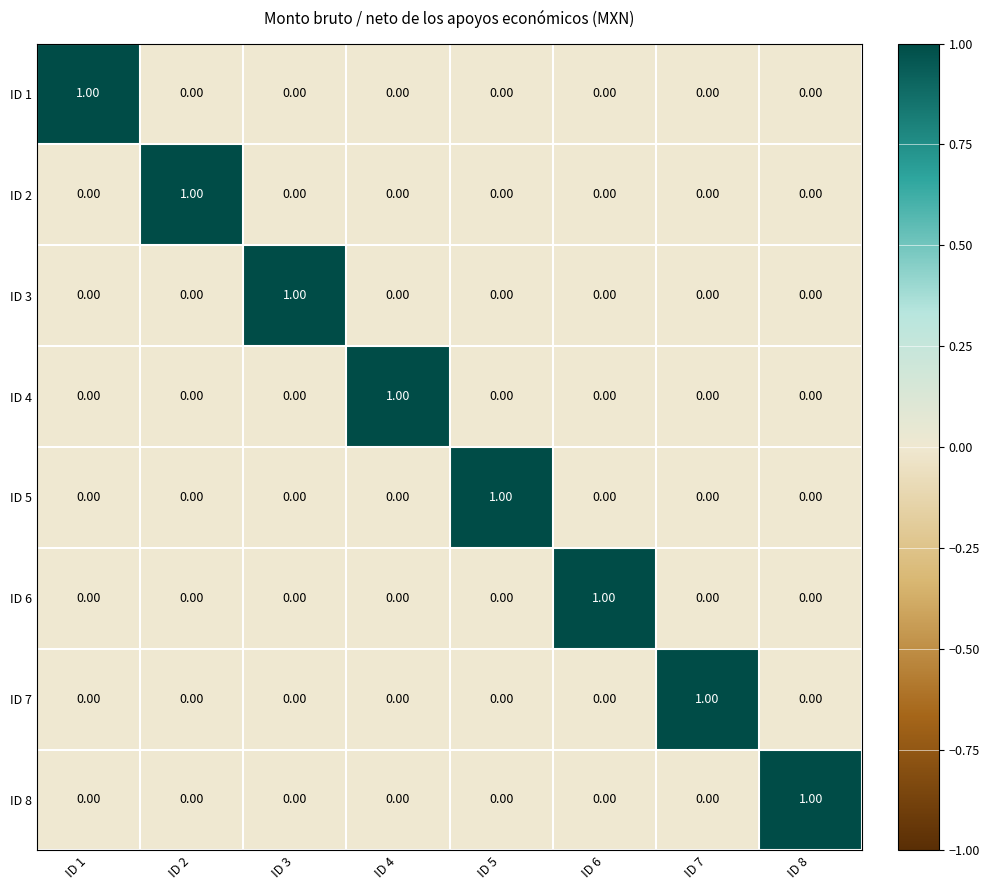

What is the spread (max minus min) of values at ID 2?

1